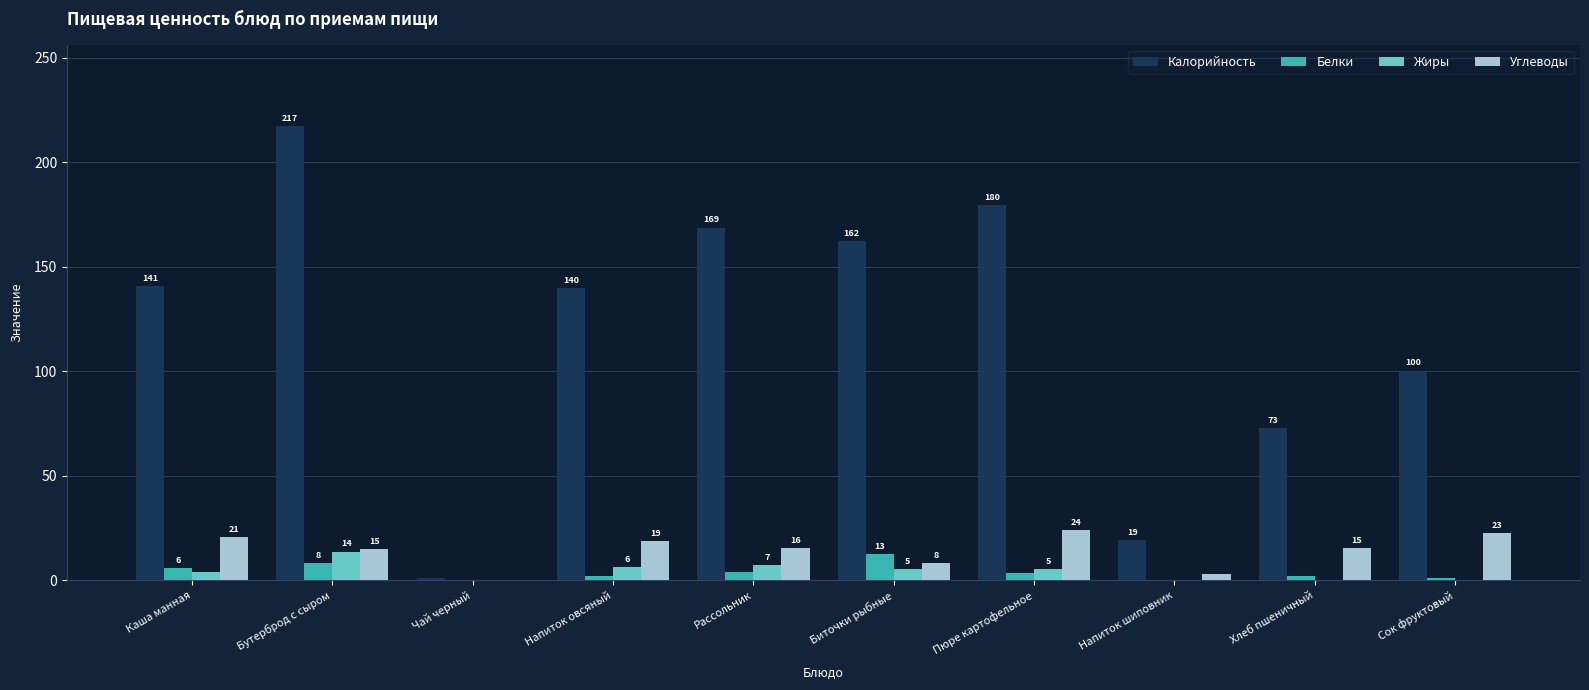

Which category has the highest value across all series?

Бутерброд с сыром